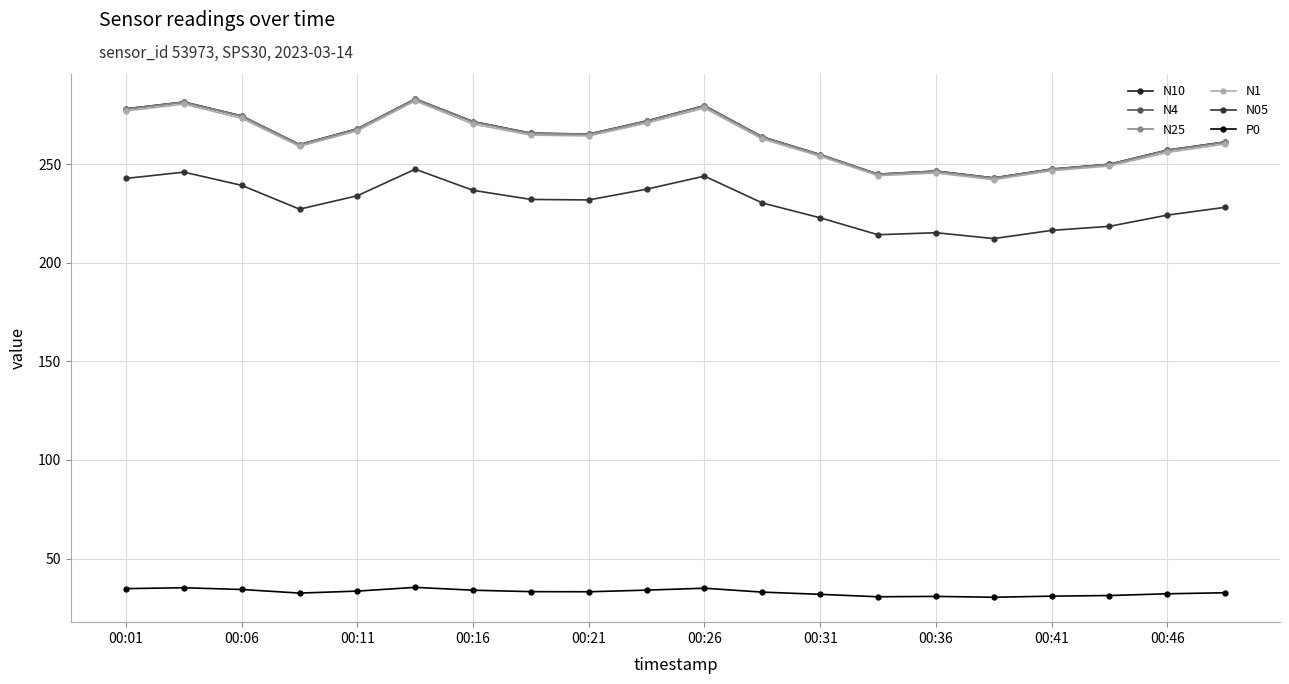

At how many categories does at least one series exceed 175?

20